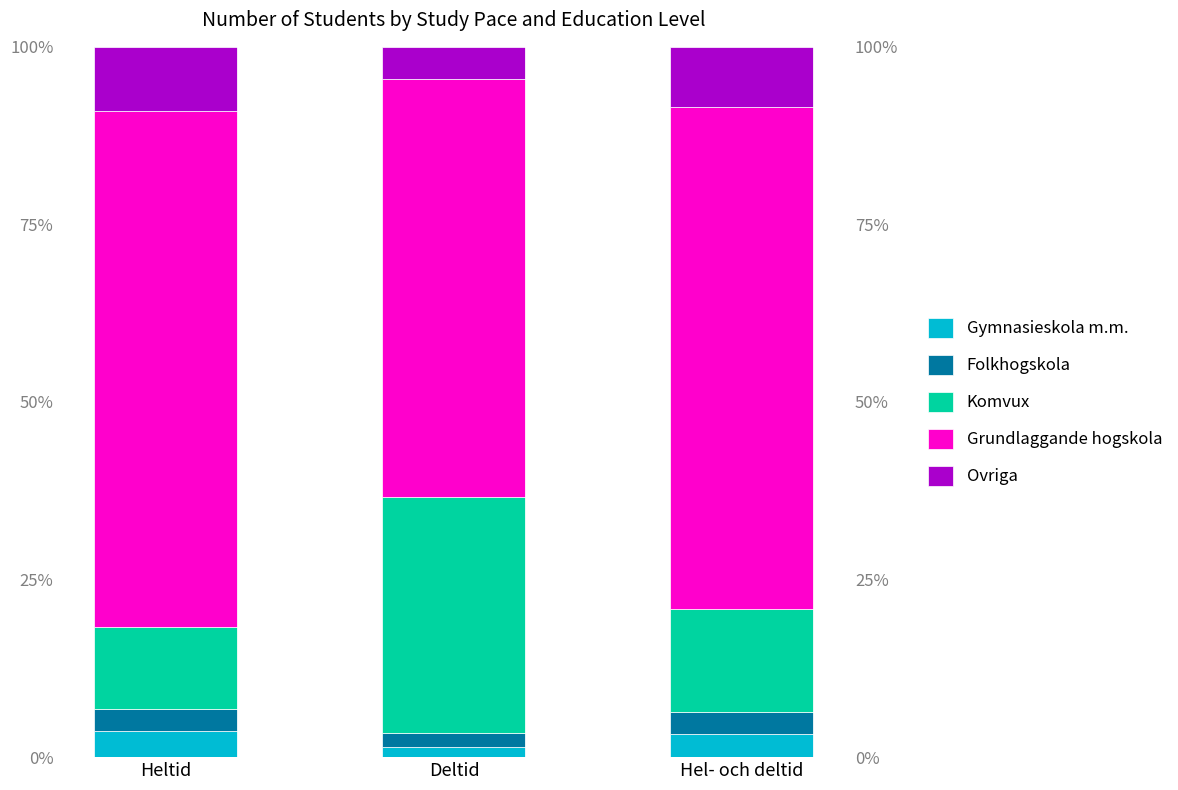

What is the sum of all Komvux values?

59.4